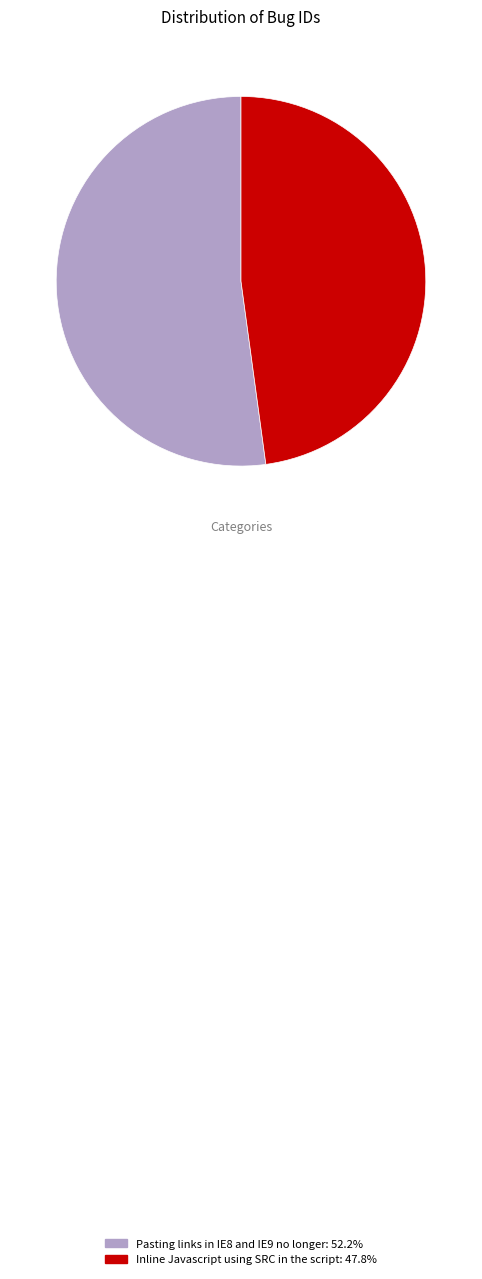

Combined, do Inline Javascript using SRC in the script and Pasting links in IE8 and IE9 no longer account for over 50%?

Yes